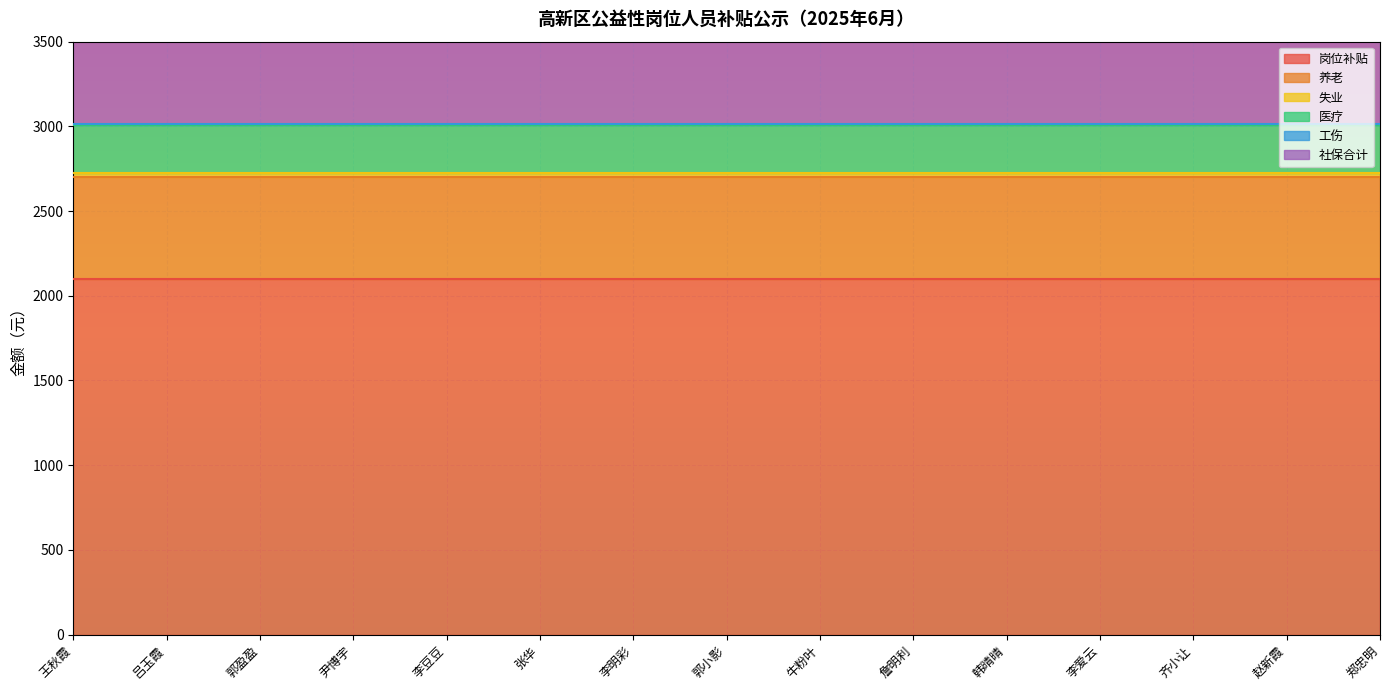

What position from the right is 张华?

10